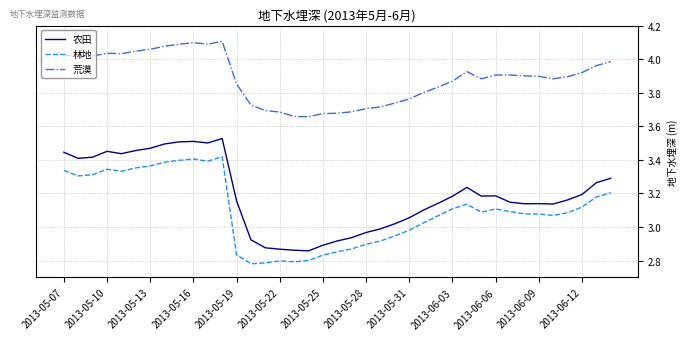

True or false: 林地 and 农田 cross at least once.

False